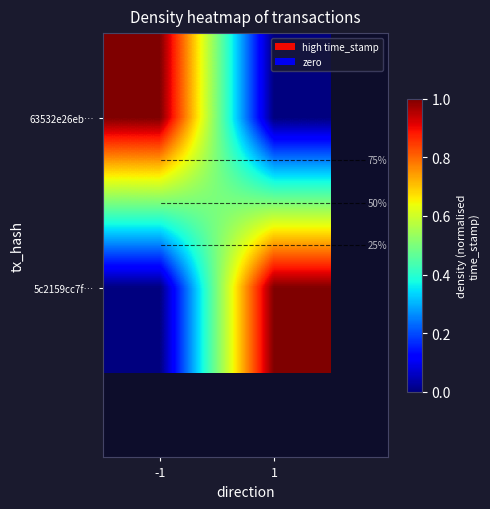

Rank the series by their average value, from highest to lowest.

63532e26eb…, 5c2159cc7f…